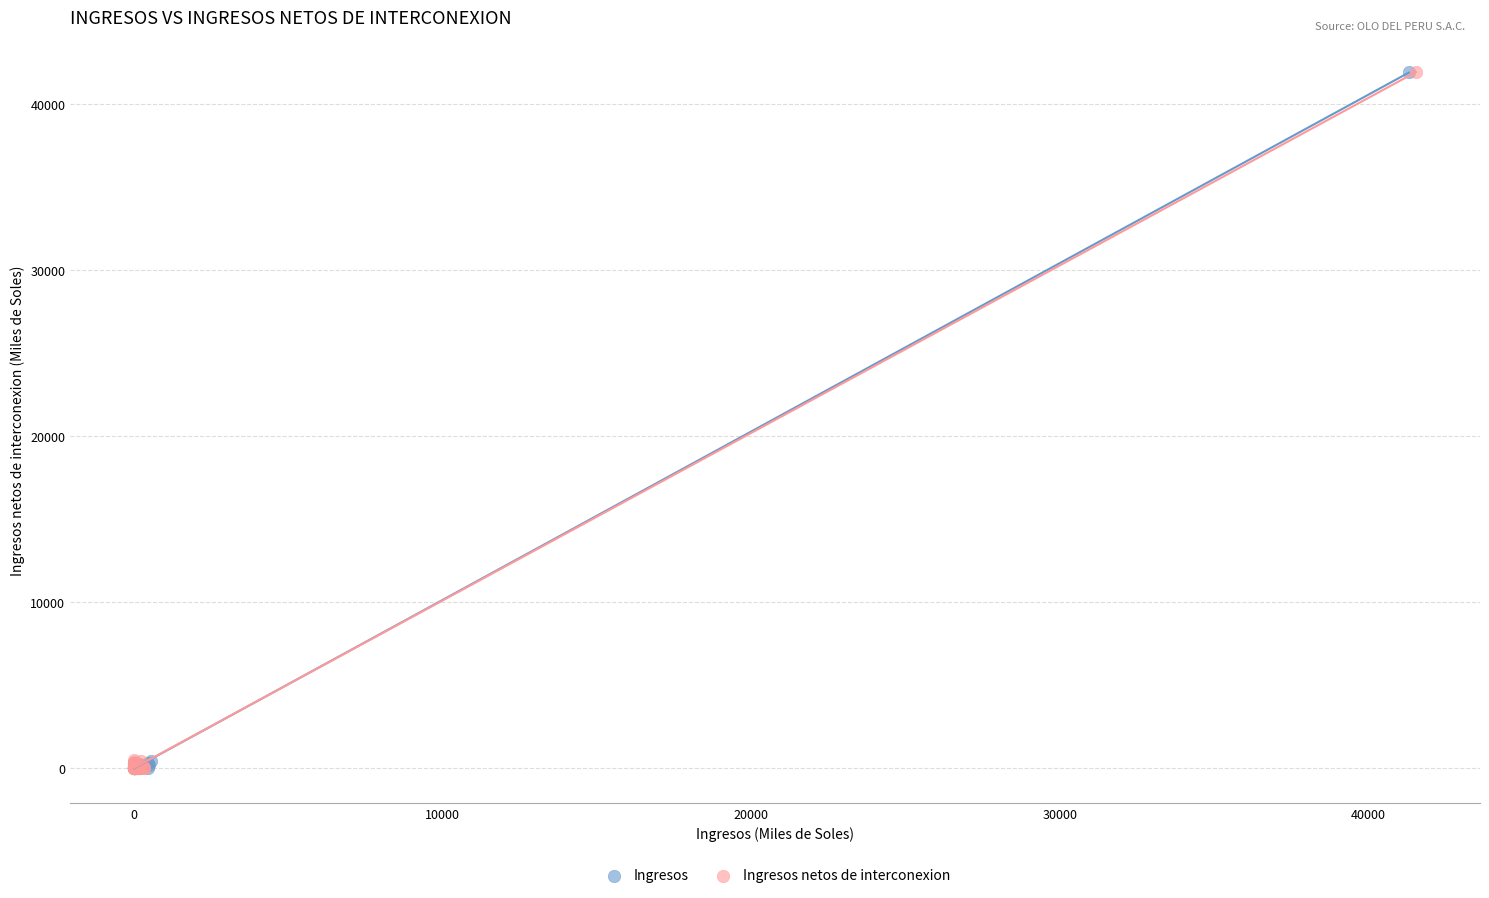

Which series has the largest Y range (max minus min)?

Ingresos netos de interconexion